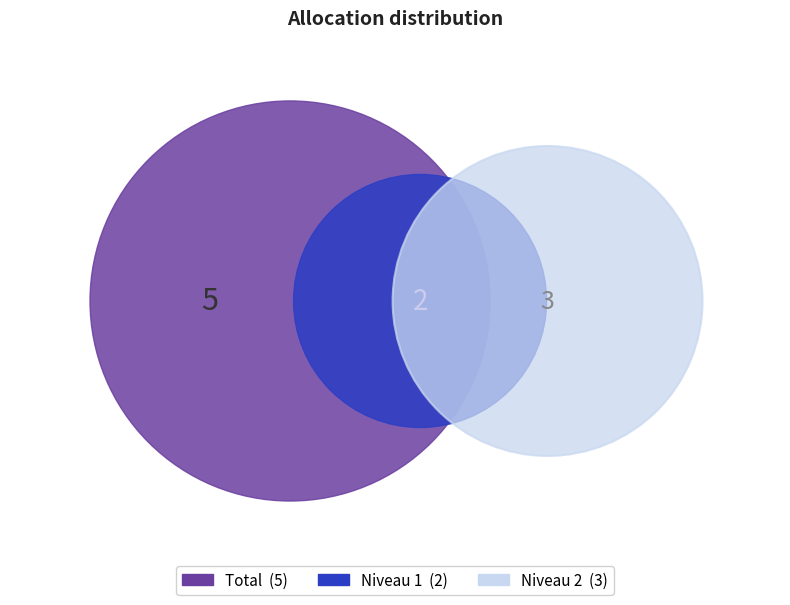

To the nearest percent, what is the average slice percentage?

33%